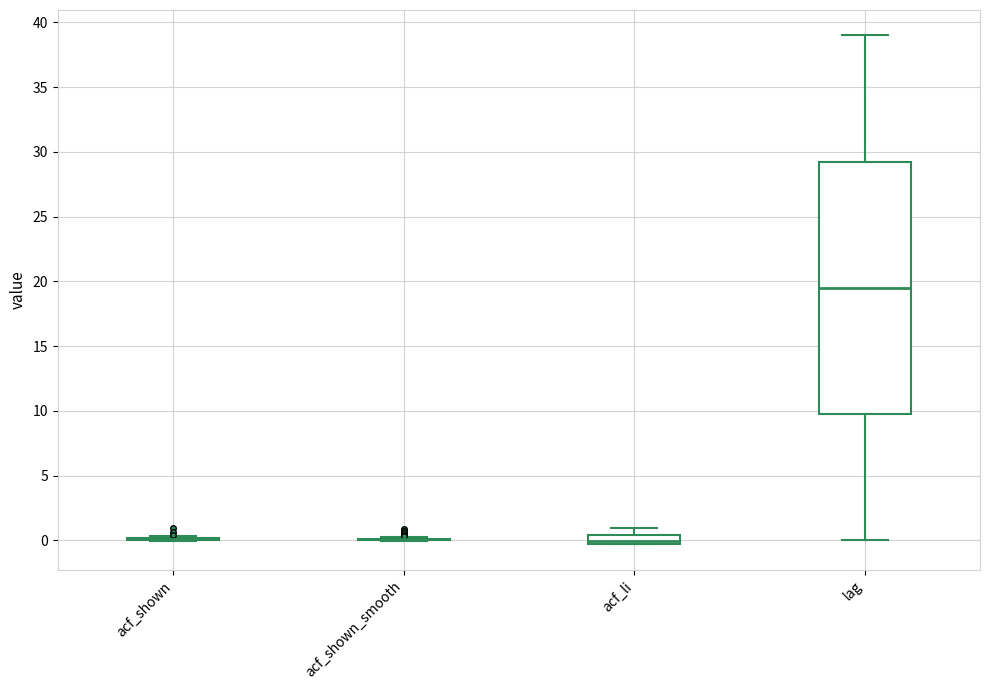

Which box is the tallest, from its lower edge to its upper edge?

lag